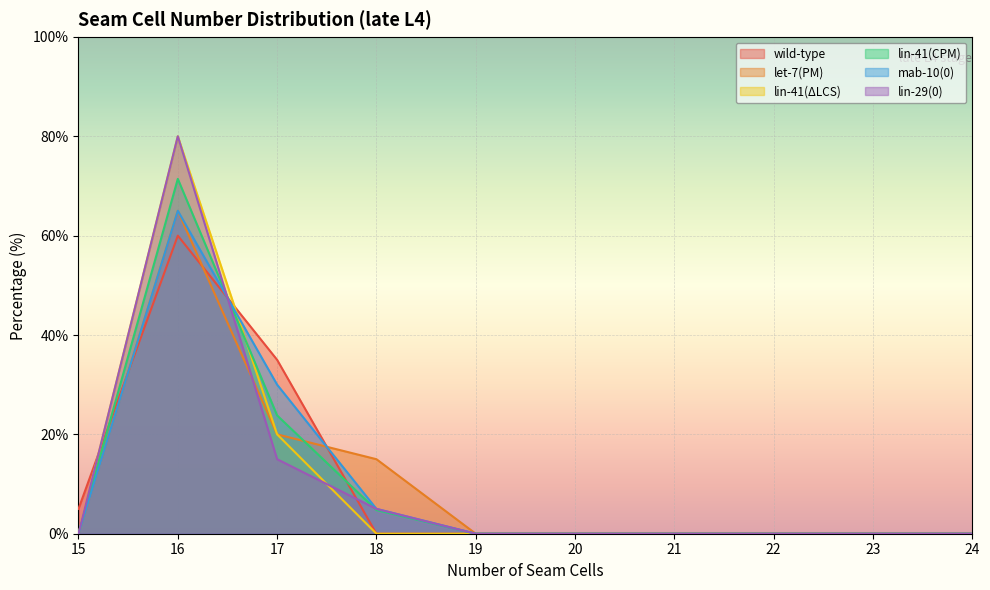

Which series changed the most between 18 and 19?

let-7(PM)